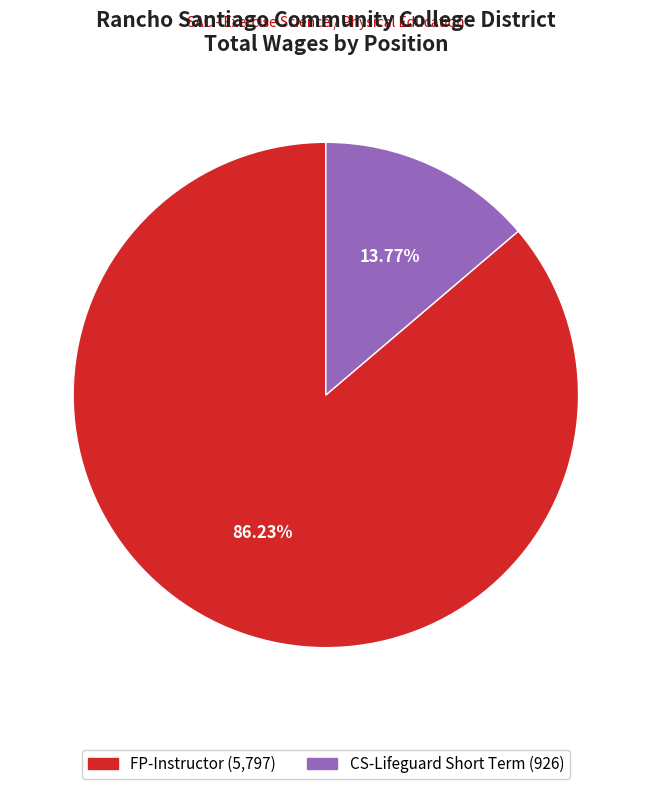

To the nearest percent, what is the average slice percentage?

50%